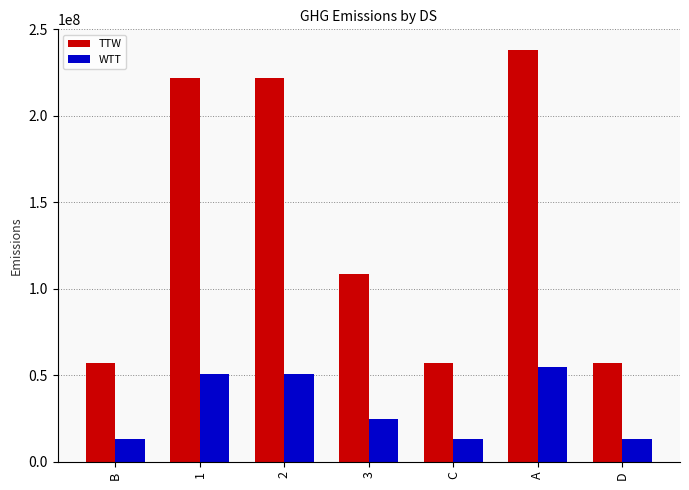

Which label corresponds to the largest value in the chart?

A